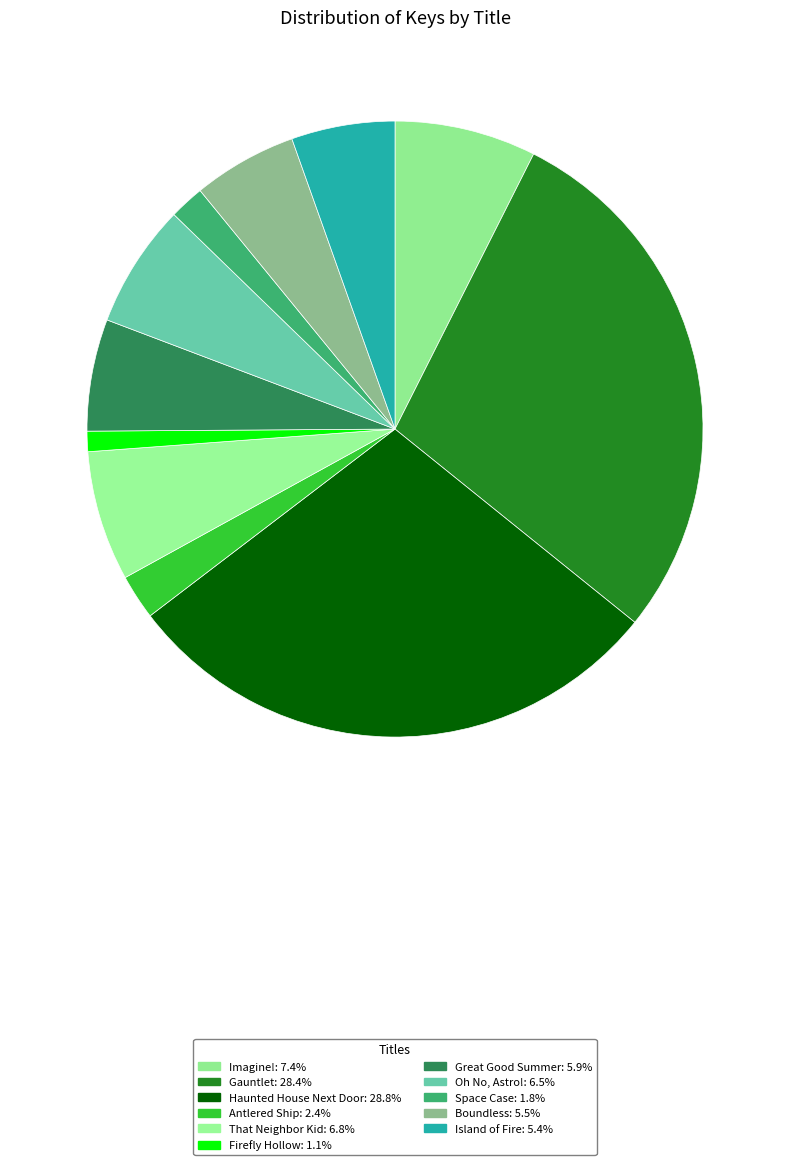

What is the smallest slice in the pie chart?

Firefly Hollow